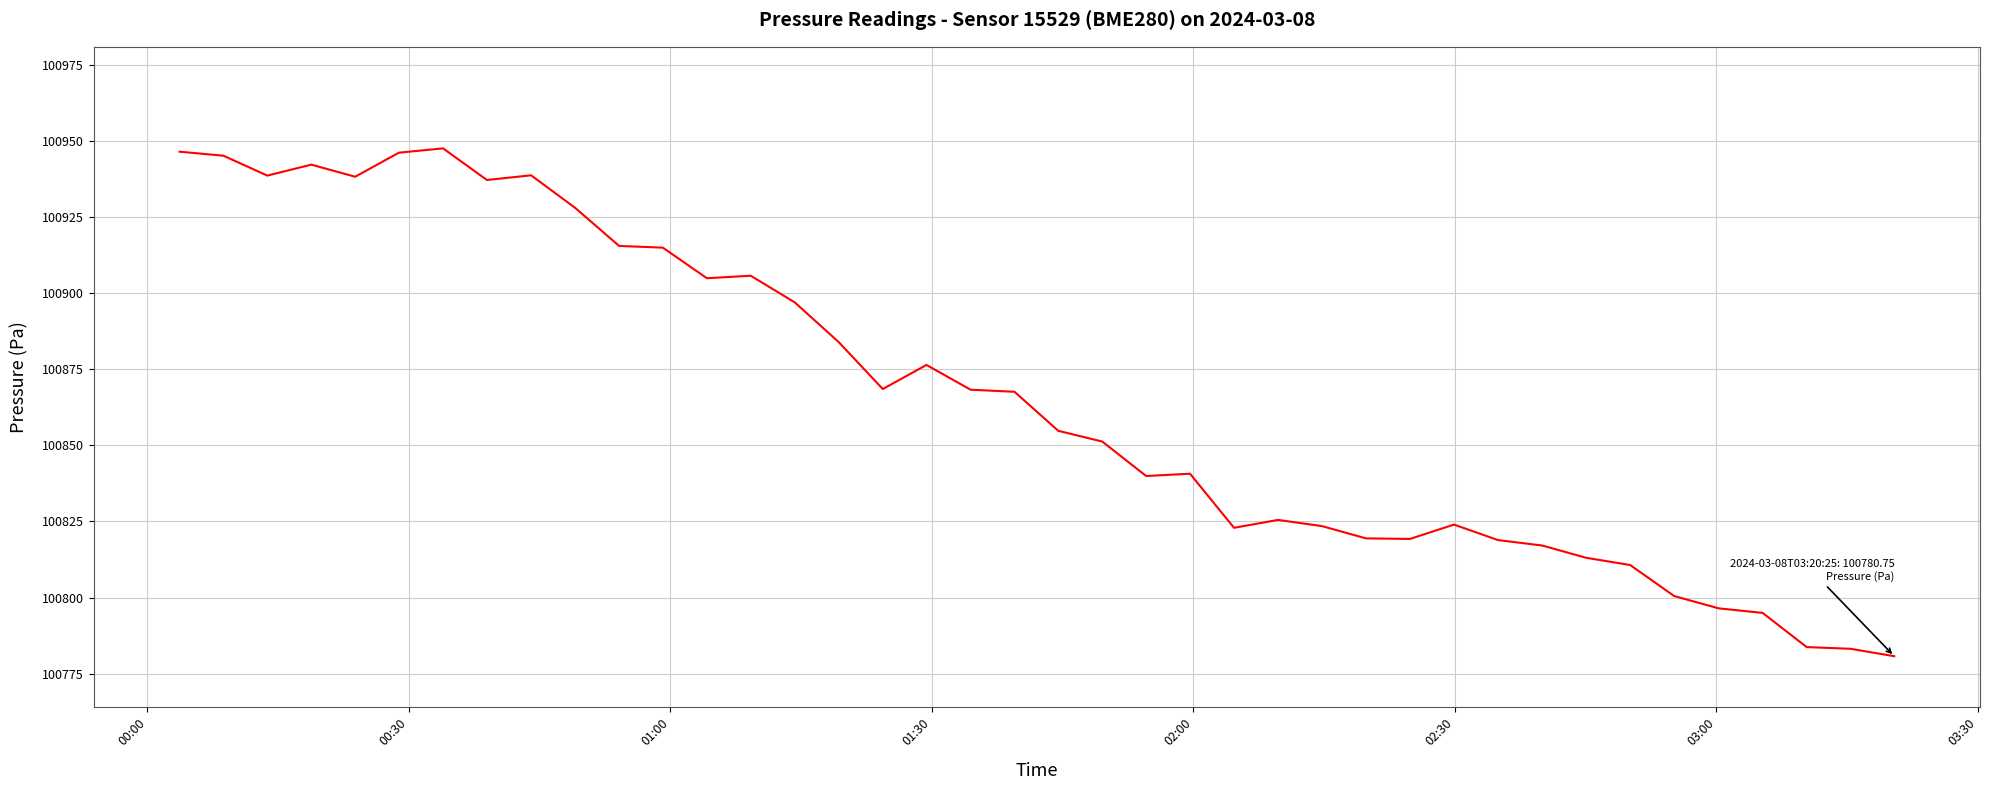

What is the smallest value displayed?

100780.8